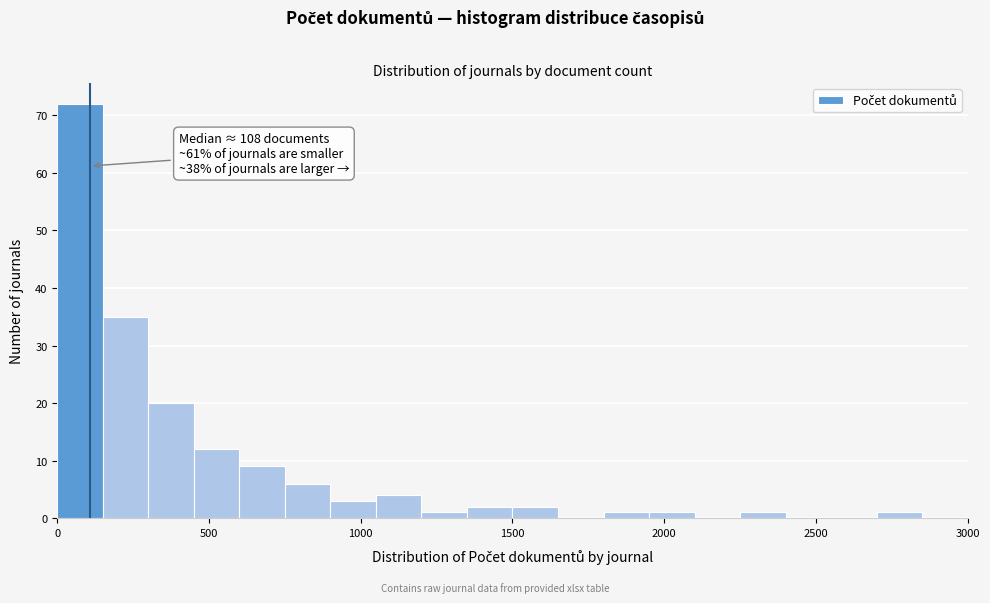

Around what value on the x-axis is the tallest bar? Give the approximate position of its centre, as read against the axis.

100